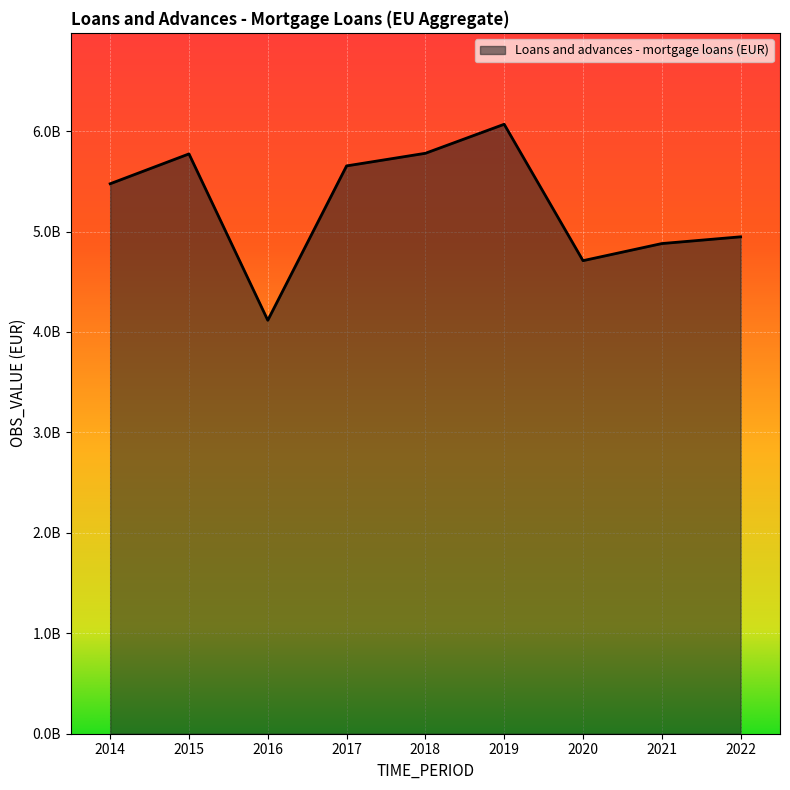

What is the value of the 7th point from the left?

4709760565.0